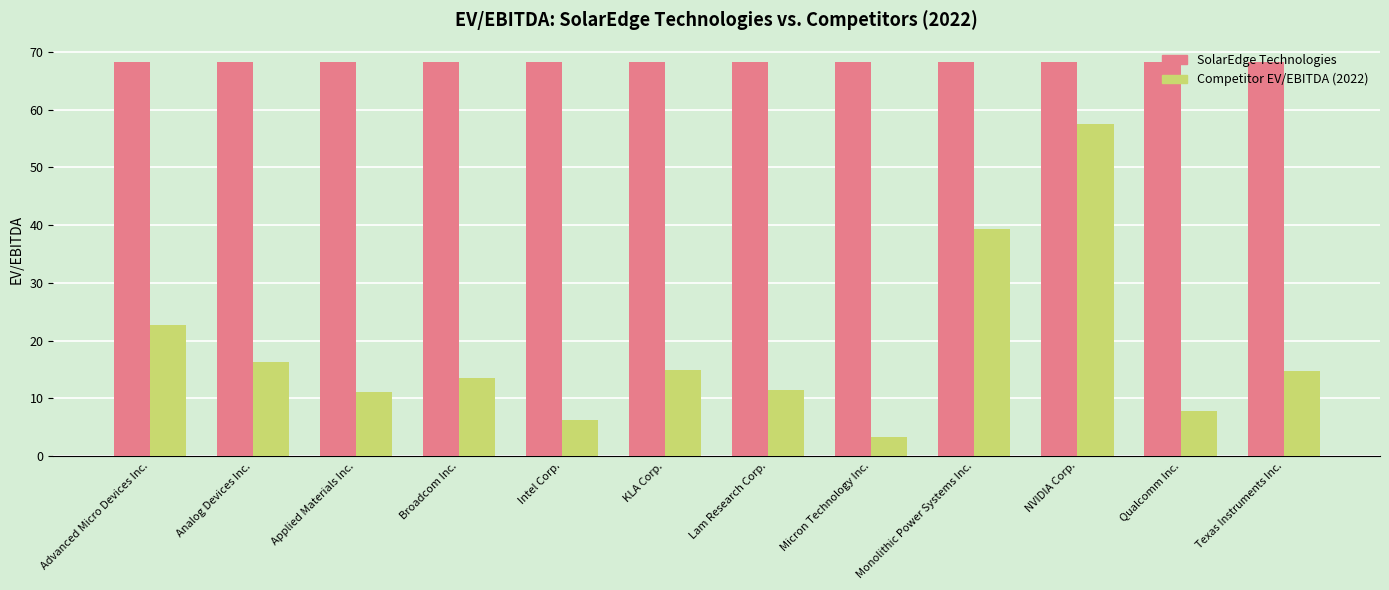

At which label does Competitor EV/EBITDA (2022) reach its peak?

NVIDIA Corp.